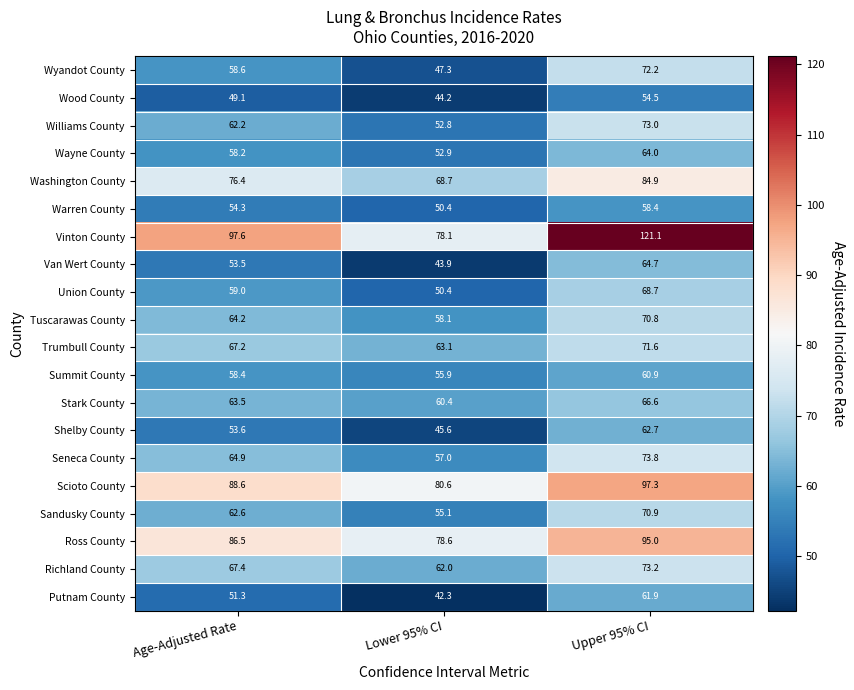

How many categories are shown in the chart?

3